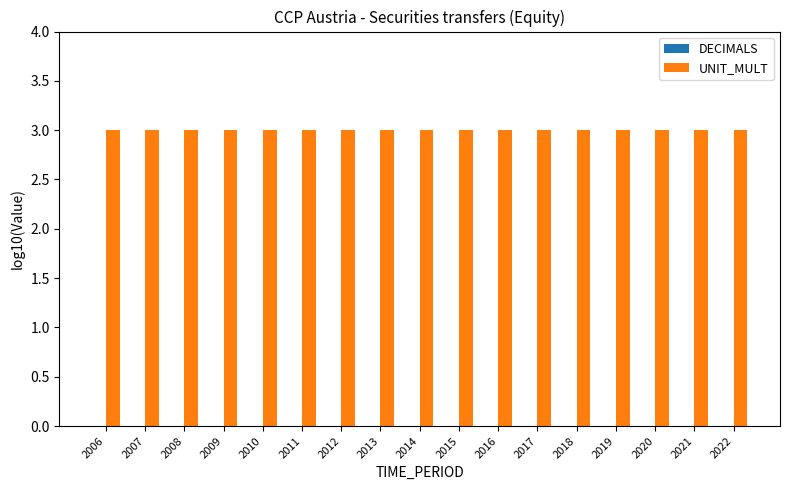

What is the total value across all series at 2014?

3